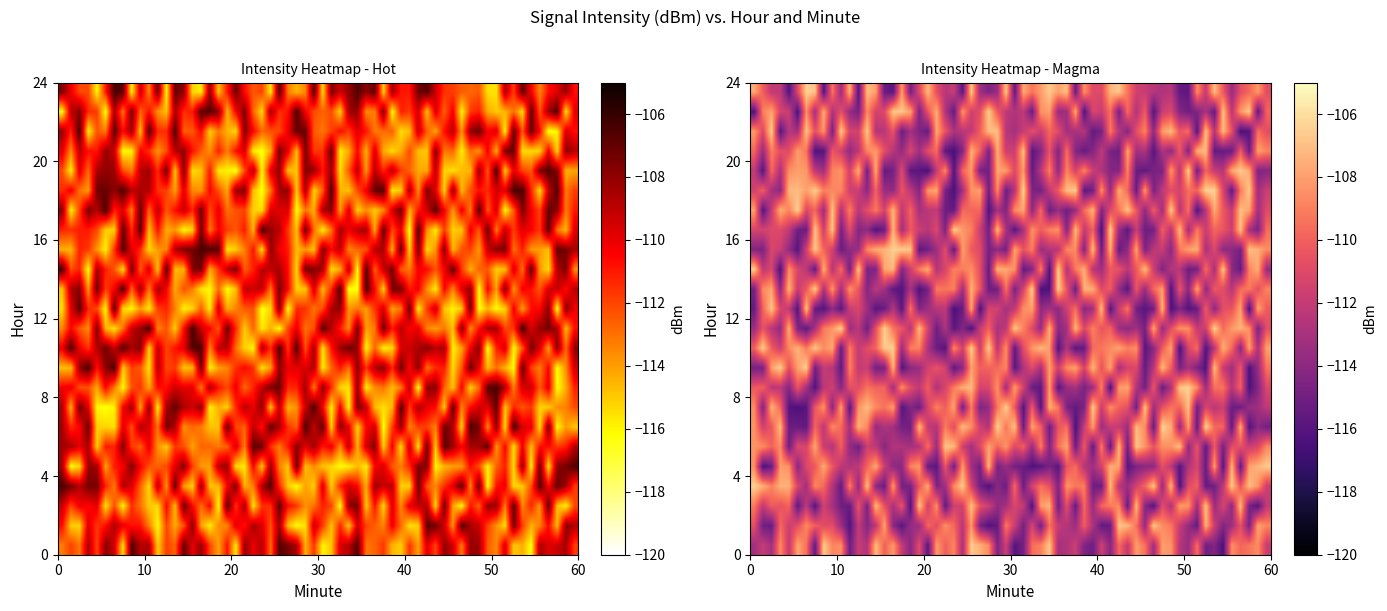

What is the difference between the maximum and minimum values in the 1 series?

9.3